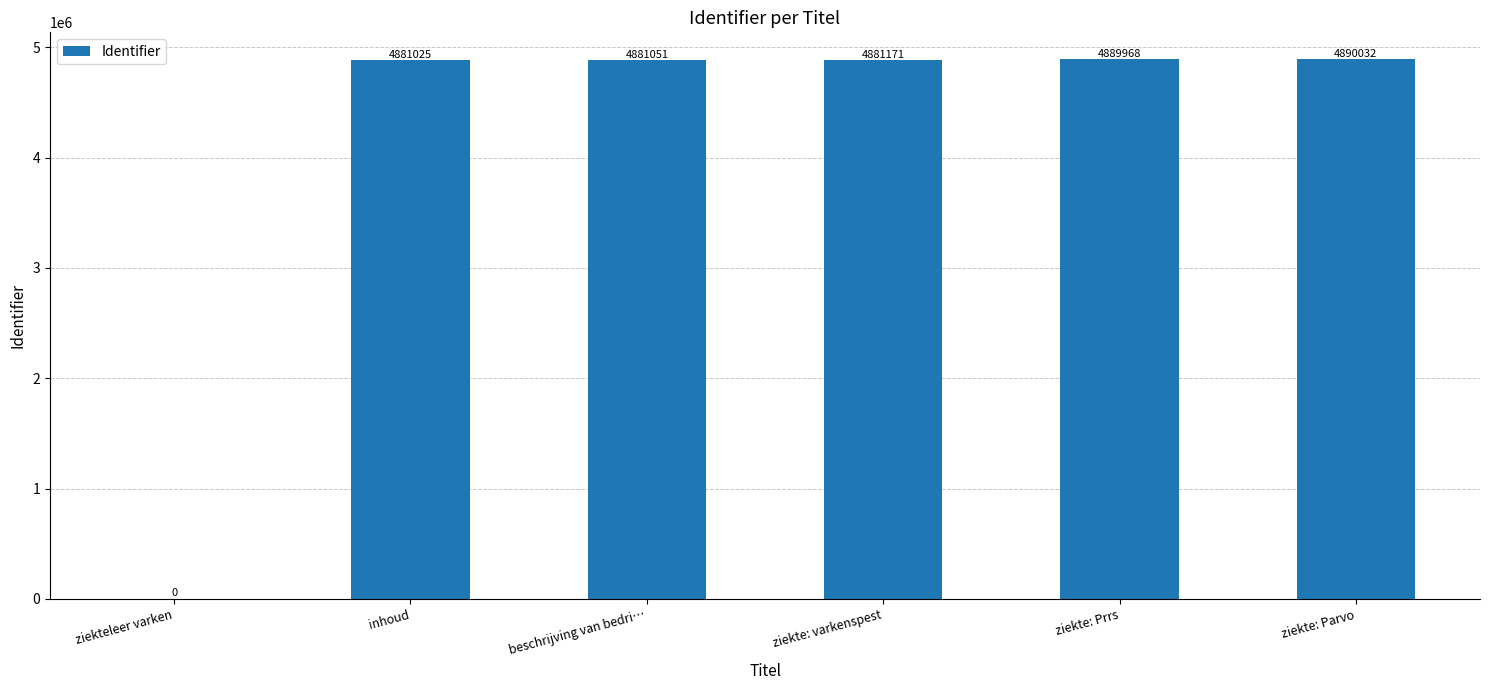

What is the sum of the values at ziekteleer varken and beschrijving van bedri…?

4881051